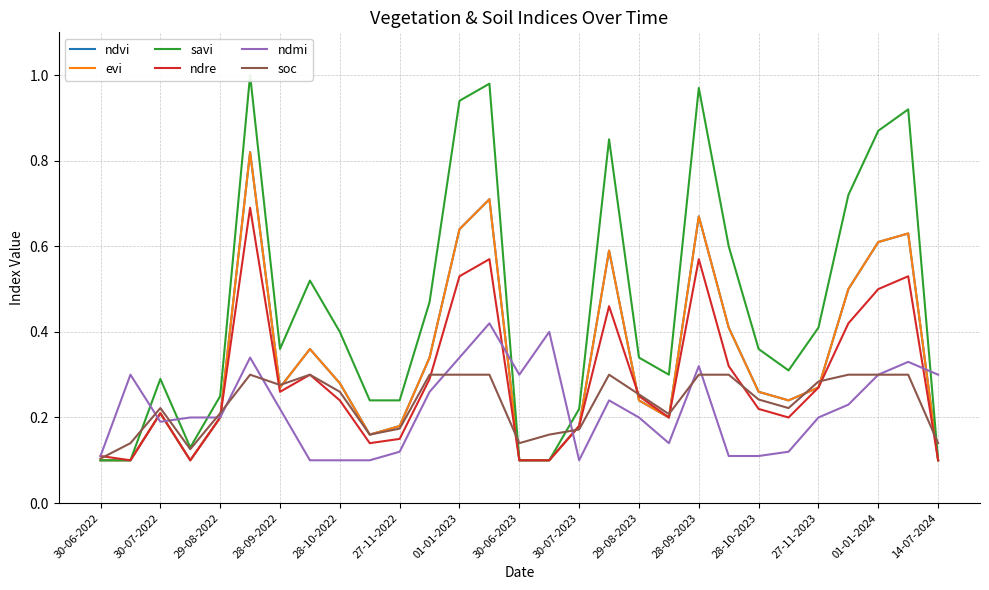

Where is savi nearest to the value 0?

30-06-2022